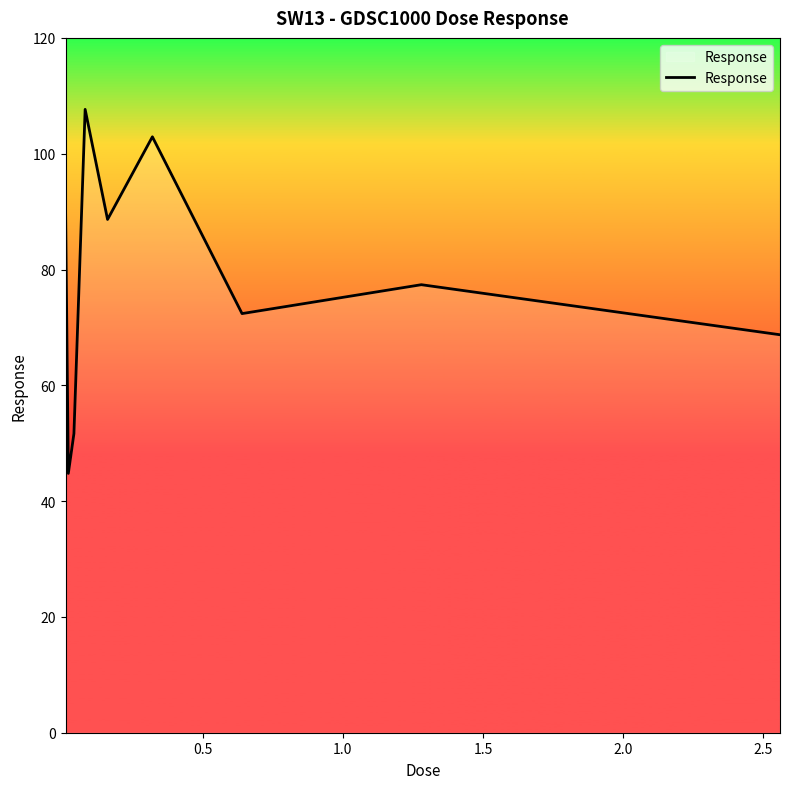

What is the difference between the maximum and minimum values?

62.9